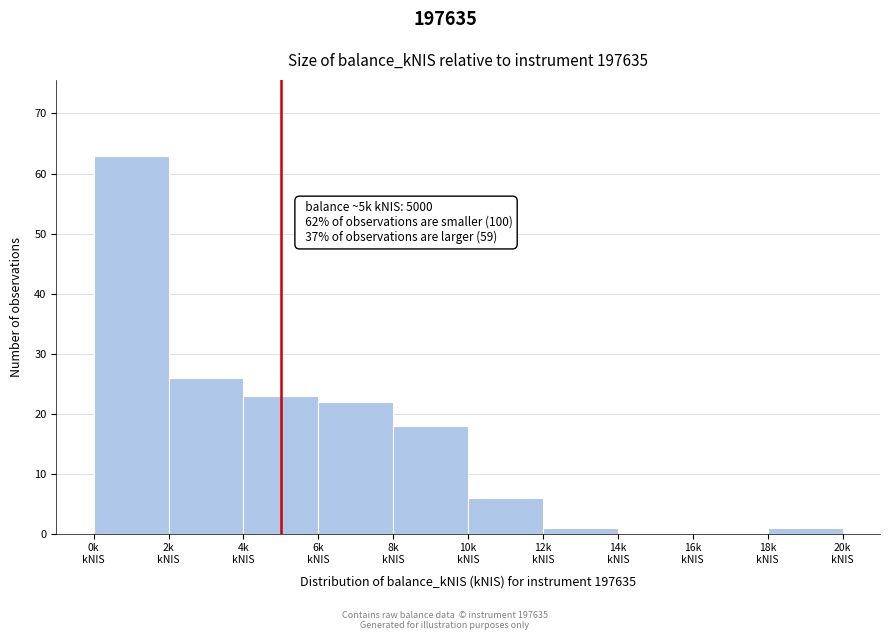

What is the sum of all values?

160